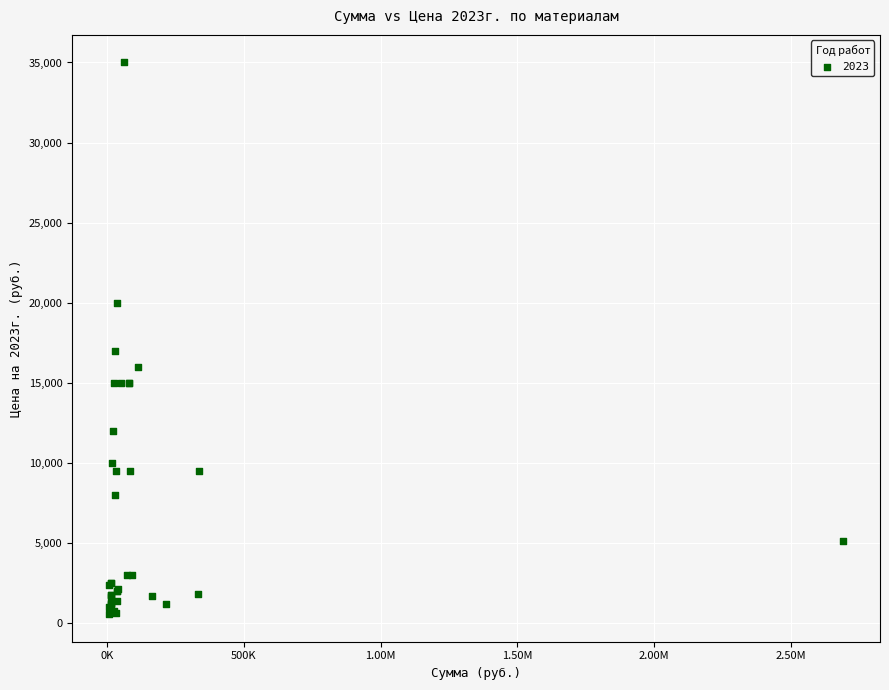

What Y value in the scatter plot is closest to 17787?

17000